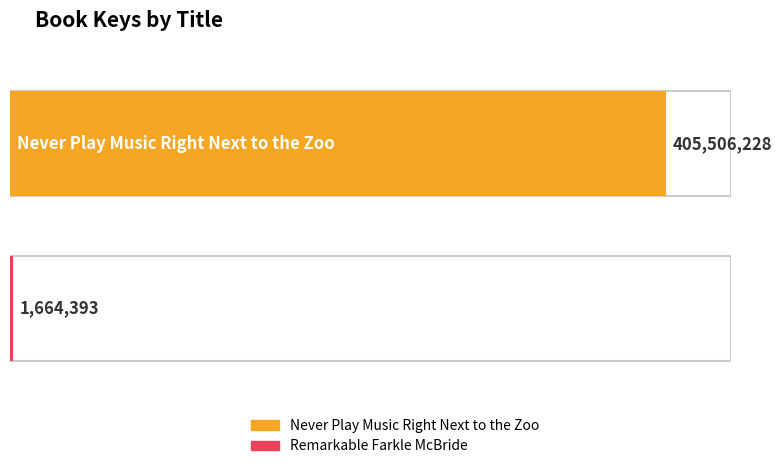

Reading right to left, transcribe all the data shown in this chart.

Remarkable Farkle McBride=1664393	Never Play Music Right Next to the Zoo=405506228